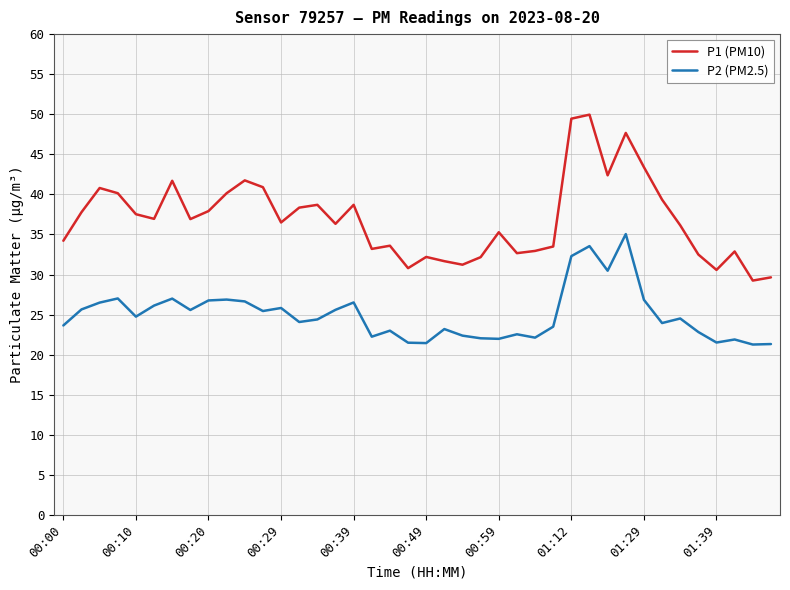

True or false: P1 (PM10) and P2 (PM2.5) intersect in this chart.

False